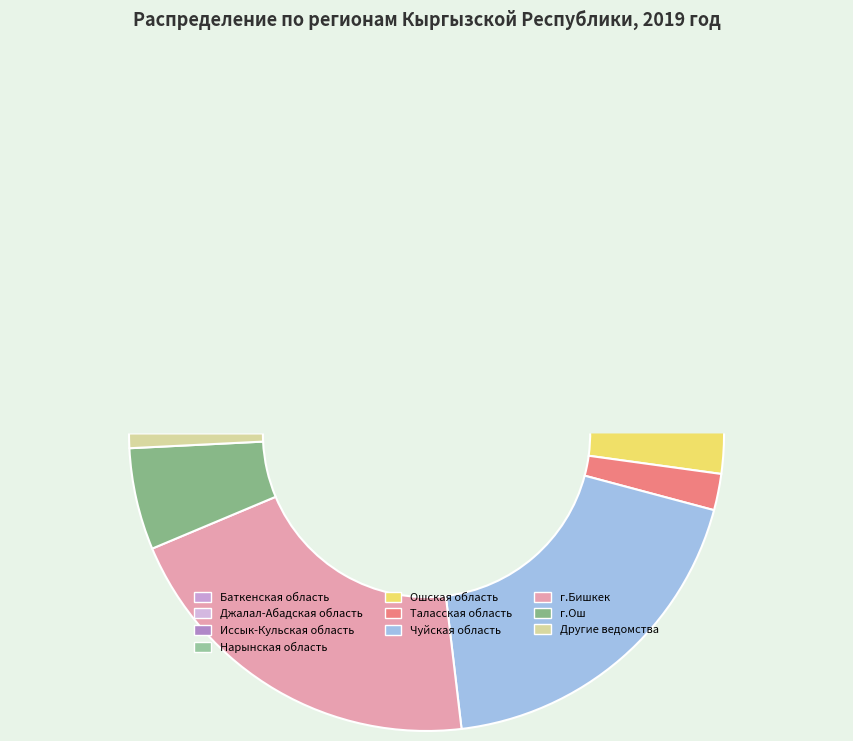

What is the total percentage of Иссык-Кульская область and Нарынская область?

6.3%